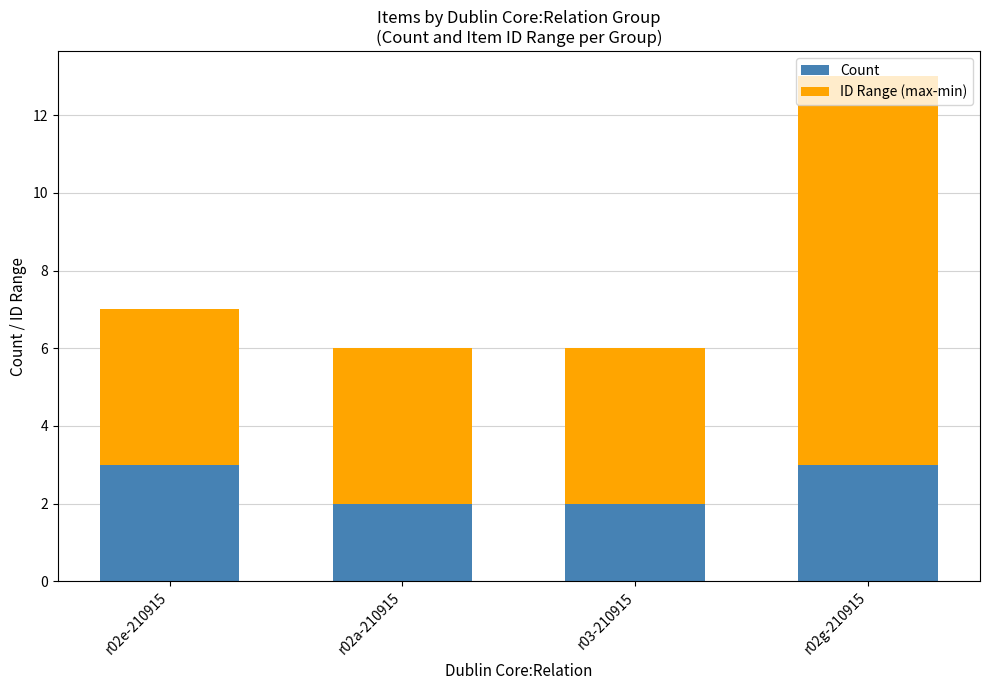

What is the sum of all Count values?

10